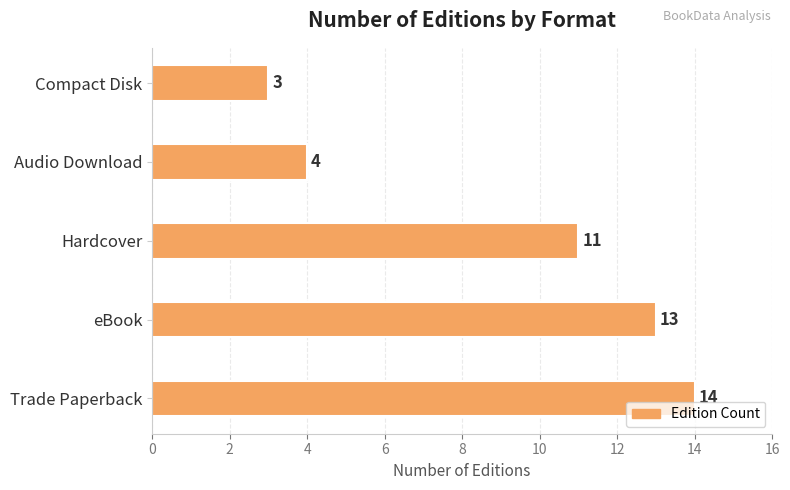

The chart shows a value of 4 at Hardcover. True or false?

False